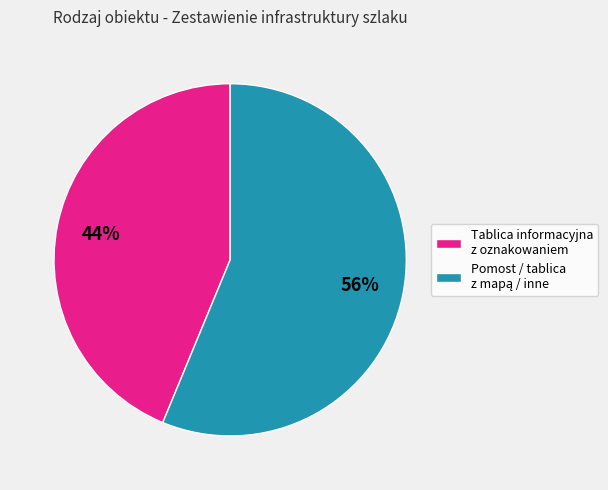

Does any single category account for the majority?

Yes